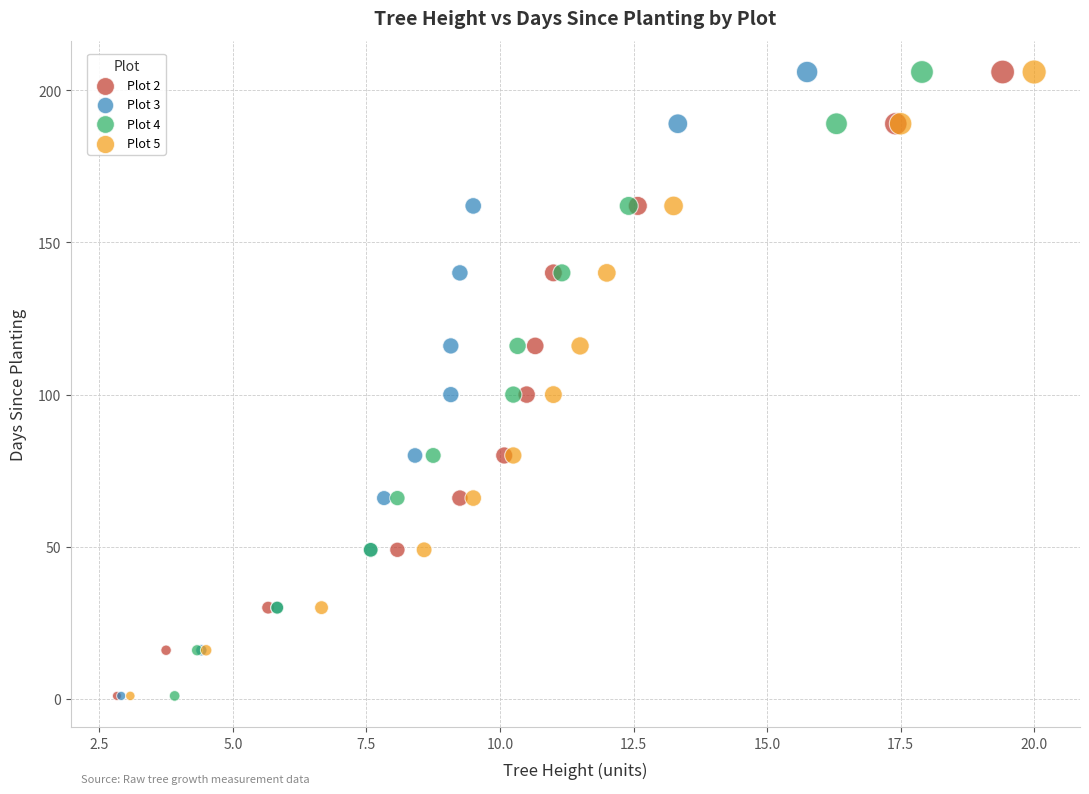

What are all the series names shown in the legend?

Plot 2, Plot 3, Plot 4, Plot 5